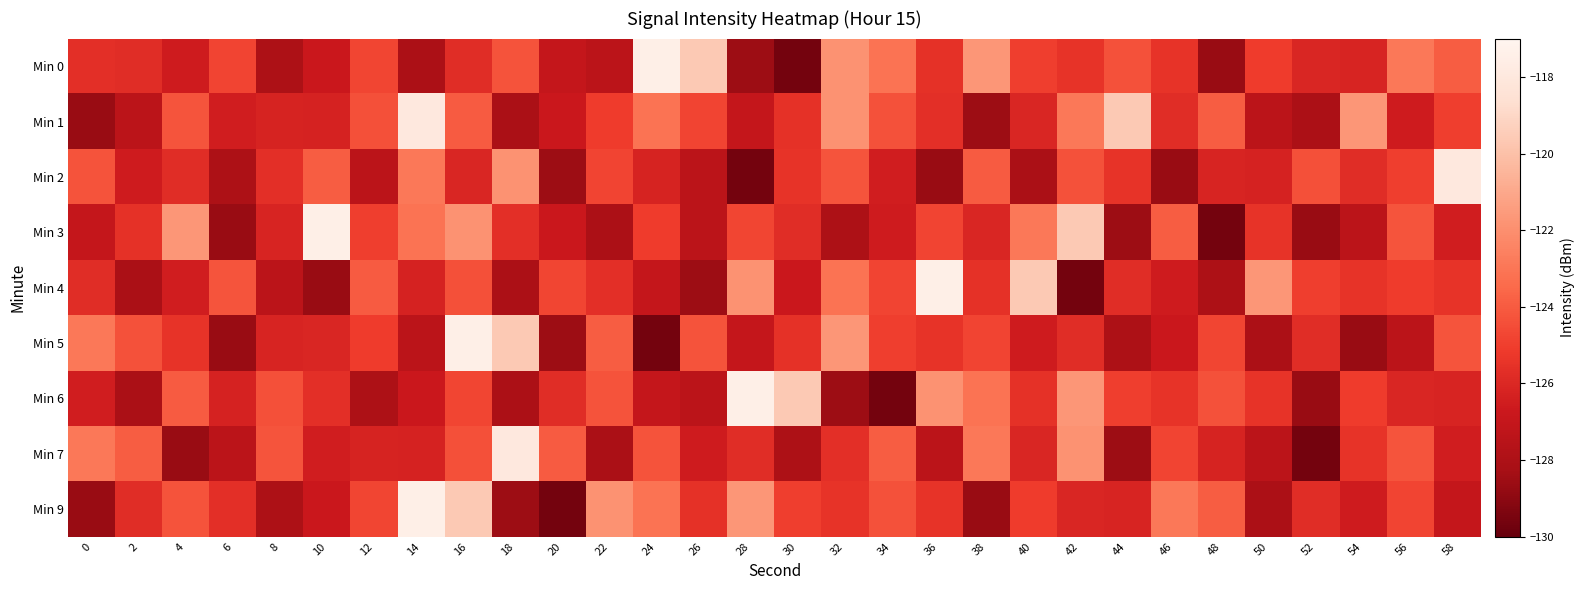

Reading left to right, extract all data points from this chart.

Min 0: 0=-125.7	2=-125.8	4=-126.6	6=-124.8	8=-128.0	10=-126.8	12=-124.7	14=-128.0	16=-125.8	18=-124.3	20=-127.0	22=-127.4	24=-117.5	26=-119.6	28=-128.6	30=-129.6	32=-121.8	34=-123.1	36=-125.6	38=-121.7	40=-125.0	42=-125.5	44=-124.3	46=-125.5	48=-128.7	50=-125.1	52=-126.1	54=-126.2	56=-122.9	58=-123.9
Min 1: 0=-128.6	2=-127.4	4=-124.2	6=-126.5	8=-126.2	10=-126.3	12=-124.4	14=-118.0	16=-124.0	18=-128.1	20=-126.8	22=-125.1	24=-123.1	26=-124.8	28=-127.0	30=-125.6	32=-121.8	34=-124.3	36=-125.7	38=-128.6	40=-126.1	42=-122.9	44=-119.6	46=-125.8	48=-123.9	50=-127.4	52=-128.0	54=-121.7	56=-126.6	58=-125.0
Min 2: 0=-124.3	2=-126.6	4=-125.8	6=-128.0	8=-125.7	10=-123.9	12=-127.4	14=-122.9	16=-126.1	18=-121.8	20=-128.6	22=-124.8	24=-126.2	26=-127.4	28=-129.6	30=-125.5	32=-124.2	34=-126.5	36=-128.6	38=-124.0	40=-128.1	42=-124.3	44=-125.5	46=-128.7	48=-126.2	50=-126.3	52=-124.4	54=-125.8	56=-125.0	58=-118.0
Min 3: 0=-127.0	2=-125.6	4=-121.7	6=-128.7	8=-126.2	10=-117.5	12=-125.0	14=-123.1	16=-121.8	18=-125.7	20=-126.8	22=-128.0	24=-125.1	26=-127.4	28=-124.7	30=-125.8	32=-128.0	34=-126.6	36=-124.8	38=-126.1	40=-122.9	42=-119.6	44=-128.6	46=-123.9	48=-129.6	50=-125.5	52=-128.6	54=-127.4	56=-124.2	58=-126.5
Min 4: 0=-125.8	2=-128.1	4=-126.5	6=-124.2	8=-127.4	10=-128.6	12=-124.0	14=-126.3	16=-124.4	18=-128.0	20=-124.7	22=-125.7	24=-127.0	26=-128.6	28=-121.8	30=-126.8	32=-123.1	34=-124.8	36=-117.5	38=-125.6	40=-119.6	42=-129.6	44=-125.8	46=-126.6	48=-128.0	50=-121.7	52=-125.0	54=-125.5	56=-125.1	58=-125.5
Min 5: 0=-122.9	2=-124.3	4=-125.5	6=-128.7	8=-126.2	10=-126.1	12=-125.1	14=-127.4	16=-117.5	18=-119.6	20=-128.6	22=-123.9	24=-129.6	26=-124.3	28=-127.0	30=-125.6	32=-121.7	34=-125.0	36=-125.5	38=-124.8	40=-126.6	42=-125.8	44=-128.0	46=-126.8	48=-124.7	50=-128.0	52=-125.8	54=-128.6	56=-127.4	58=-124.2
Min 6: 0=-126.5	2=-128.1	4=-124.0	6=-126.3	8=-124.4	10=-125.7	12=-128.0	14=-126.8	16=-124.7	18=-128.0	20=-125.8	22=-124.3	24=-127.0	26=-127.4	28=-117.5	30=-119.6	32=-128.6	34=-129.6	36=-121.8	38=-123.1	40=-125.6	42=-121.7	44=-125.0	46=-125.5	48=-124.3	50=-125.5	52=-128.7	54=-125.1	56=-126.1	58=-126.2
Min 7: 0=-122.9	2=-123.9	4=-128.6	6=-127.4	8=-124.2	10=-126.5	12=-126.2	14=-126.3	16=-124.4	18=-118.0	20=-124.0	22=-128.1	24=-124.3	26=-126.6	28=-125.8	30=-128.0	32=-125.7	34=-123.9	36=-127.4	38=-122.9	40=-126.1	42=-121.8	44=-128.6	46=-124.8	48=-126.2	50=-127.4	52=-129.6	54=-125.5	56=-124.2	58=-126.5
Min 9: 0=-128.6	2=-125.8	4=-124.3	6=-125.7	8=-128.0	10=-126.8	12=-124.7	14=-117.5	16=-119.6	18=-128.6	20=-129.6	22=-121.8	24=-123.1	26=-125.6	28=-121.7	30=-125.0	32=-125.5	34=-124.3	36=-125.5	38=-128.7	40=-125.1	42=-126.1	44=-126.2	46=-122.9	48=-123.9	50=-128.0	52=-125.8	54=-126.6	56=-124.8	58=-127.0